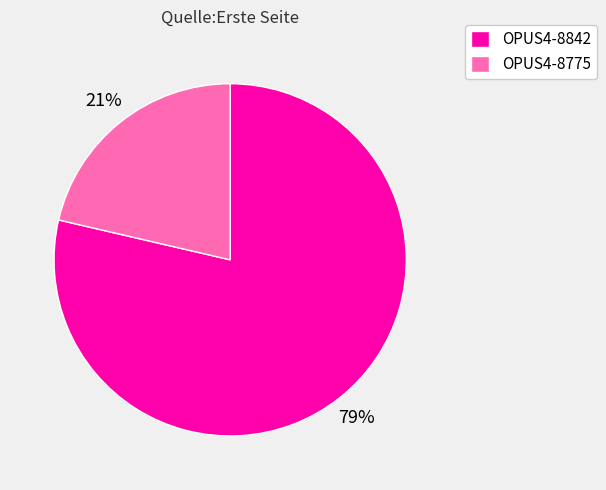

To the nearest percent, what is the combined percentage of OPUS4-8775 and OPUS4-8842?

100%